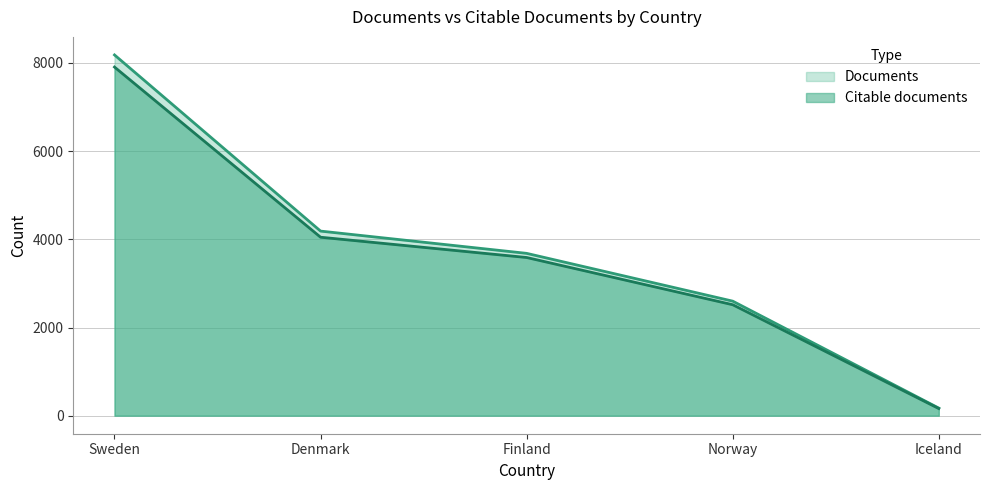

What is the difference between the maximum and minimum values in the Citable documents series?

7746